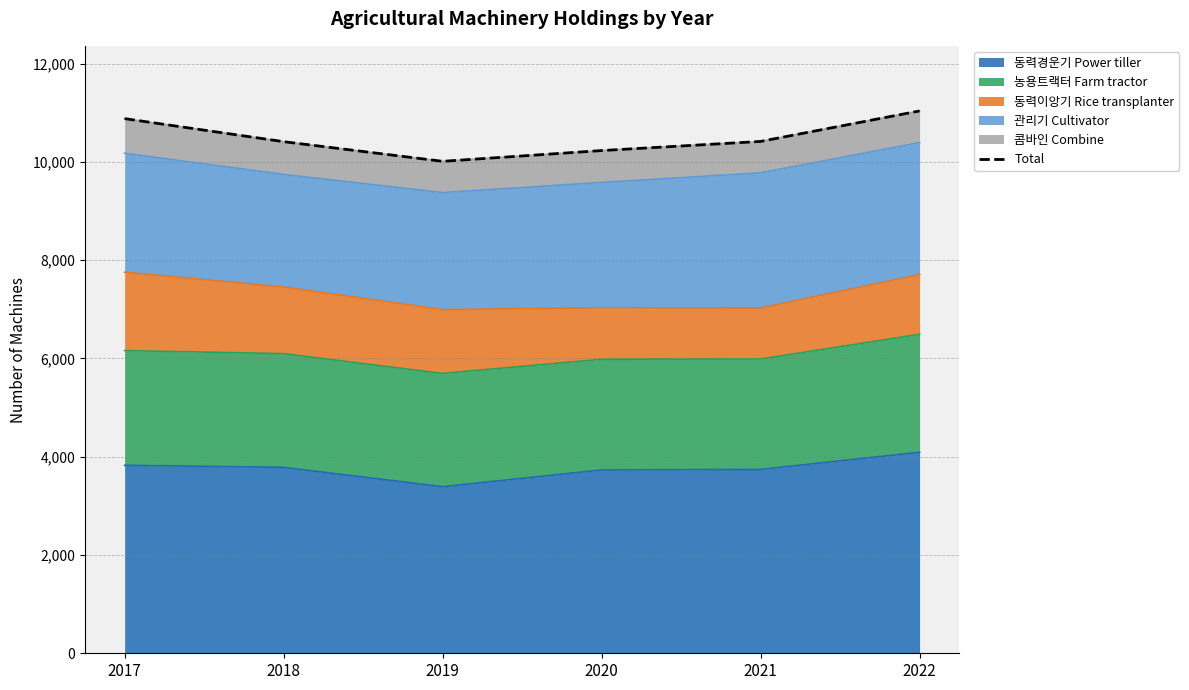

List the labels in order of value, smallest first.

2019, 2020, 2018, 2021, 2017, 2022